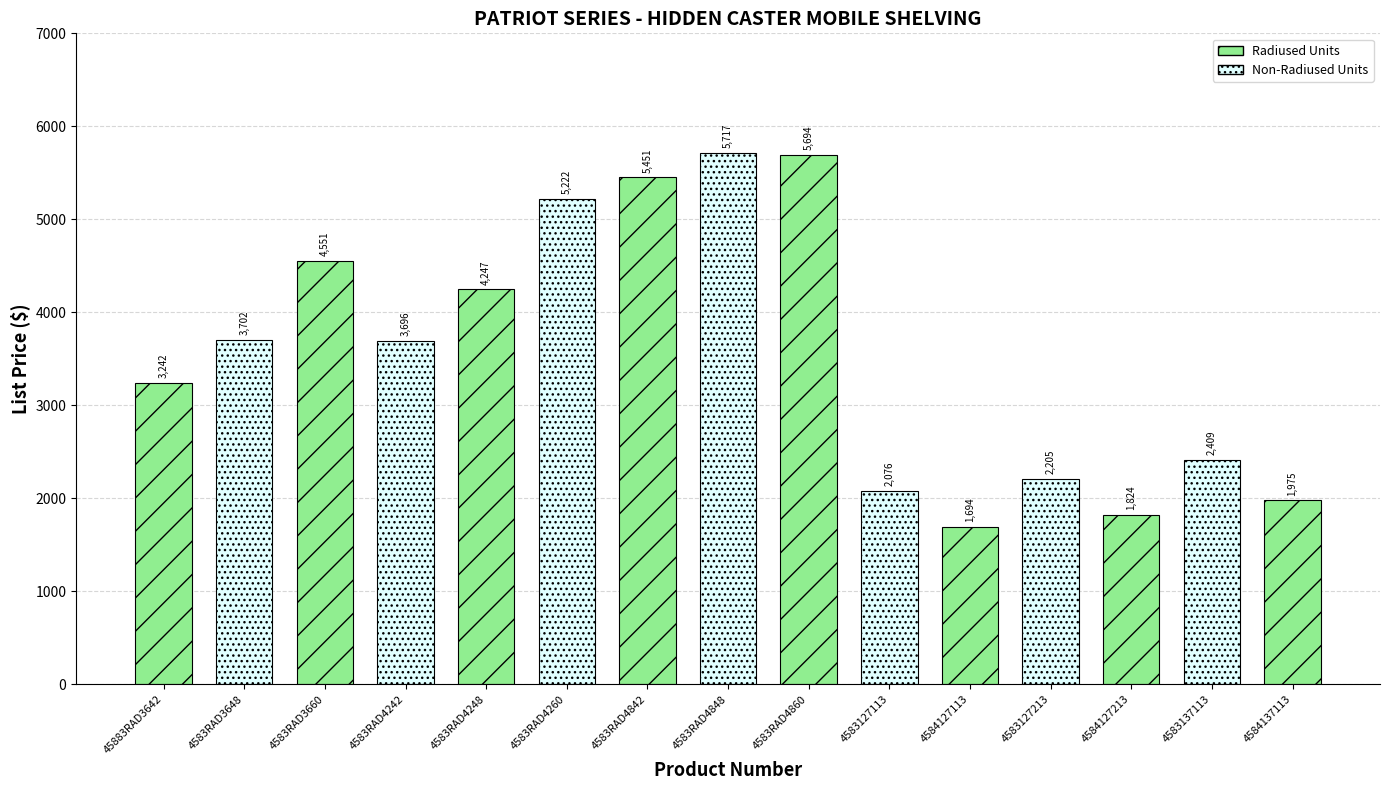

What is the maximum value shown in the chart?

5716.8